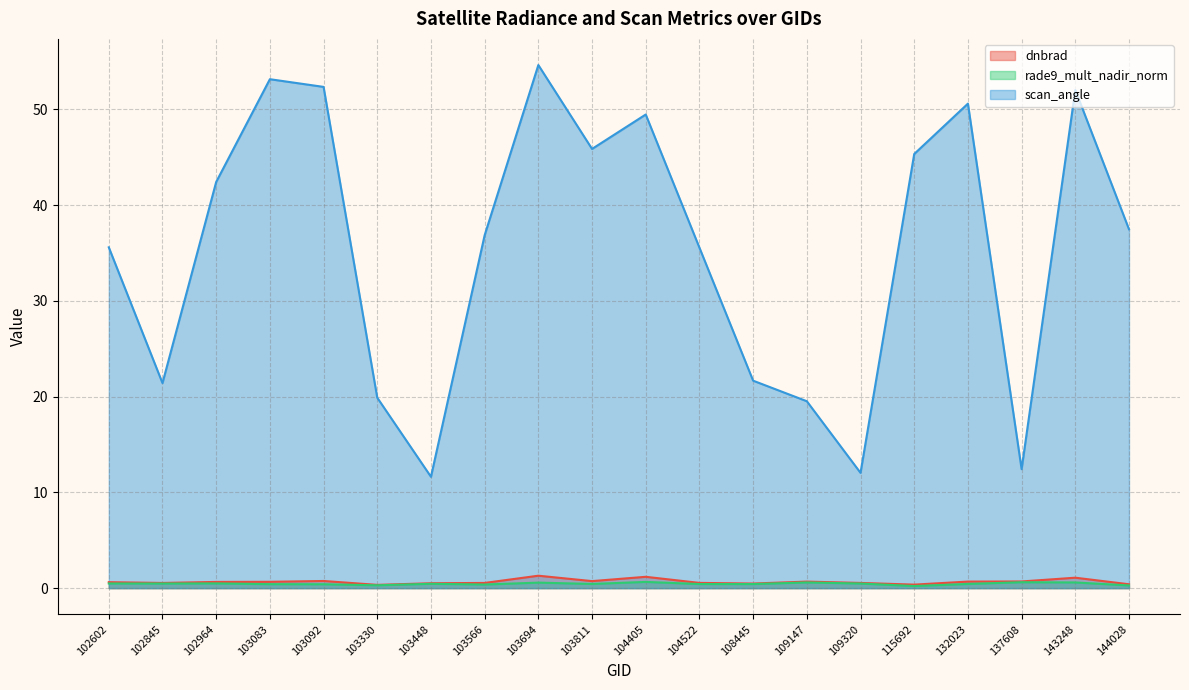

What is the value of the rade9_mult_nadir_norm point at the 14th from the left?

0.6